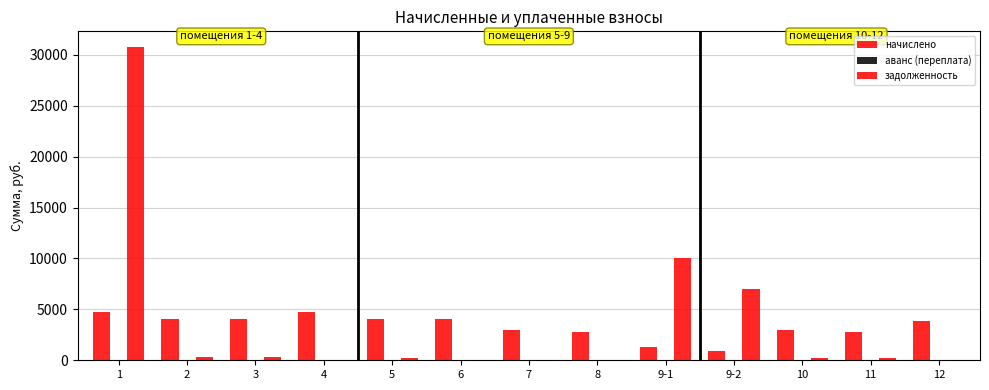

What is the value of the начислено bar at the 1st from the left?

4757.3